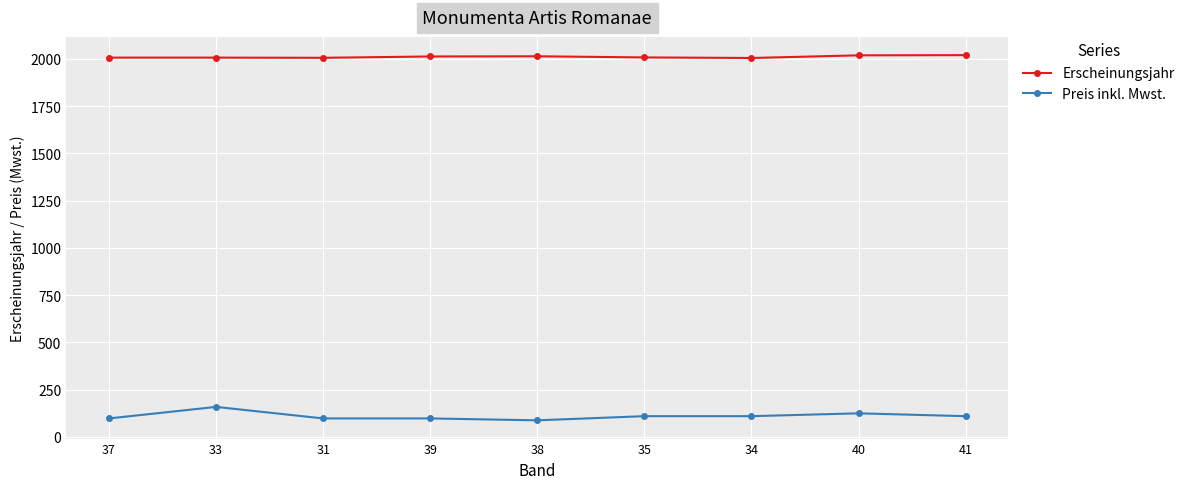

At which label does Erscheinungsjahr first exceed 2007?

39